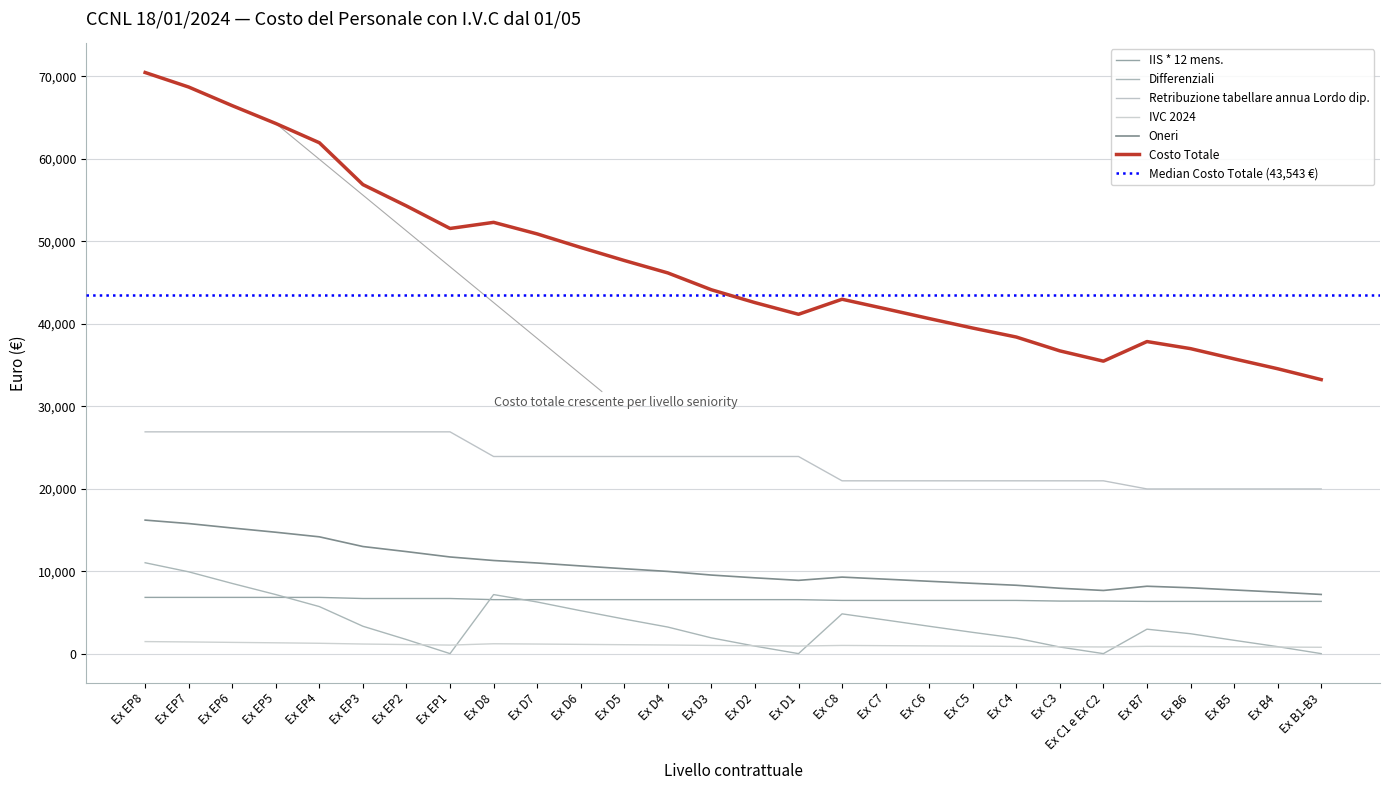

Where is the first local minimum for Costo Totale?

Ex EP1